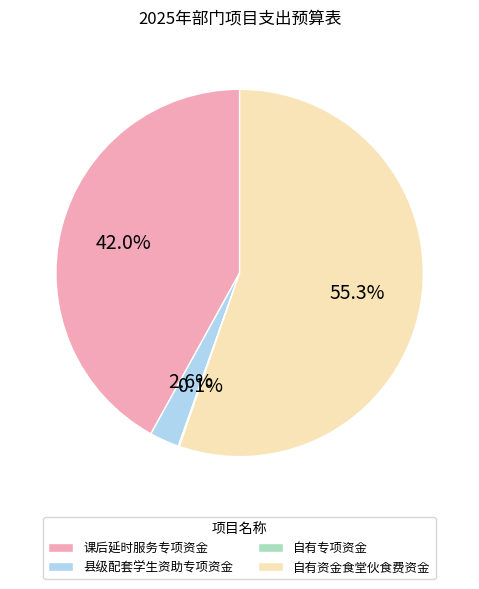

To the nearest percent, what is the average slice percentage?

25%